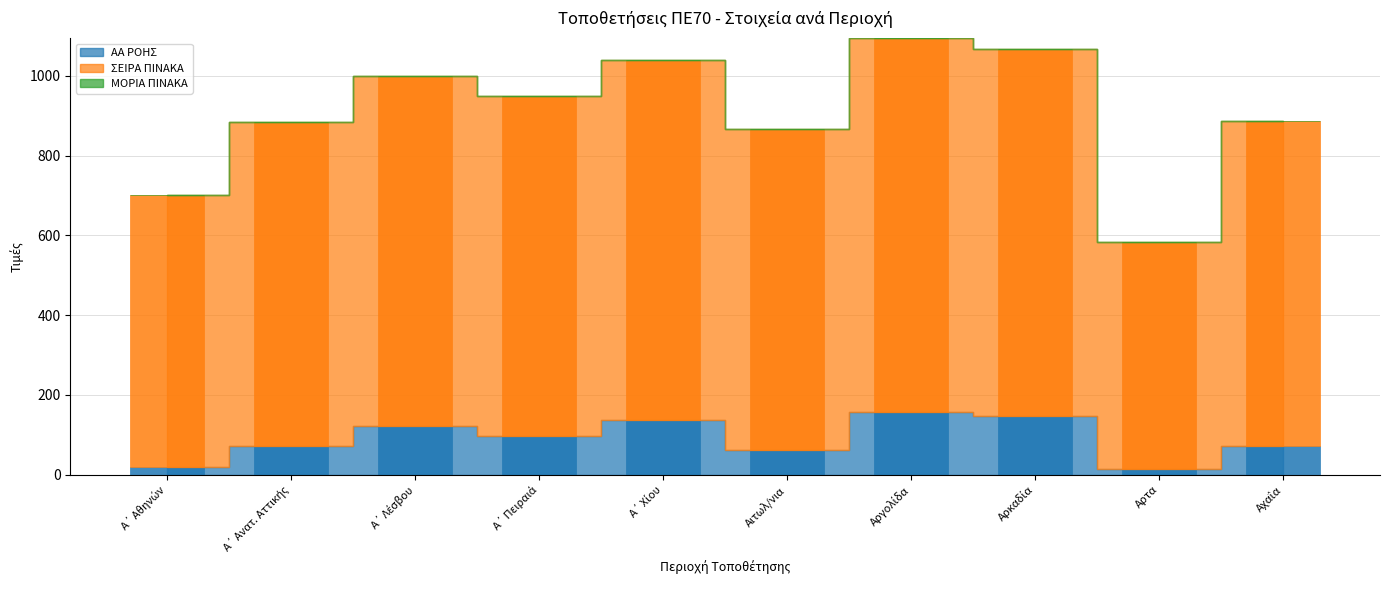

Which category has the lowest value in the ΑΑ ΡΟΗΣ series?

Αρτα